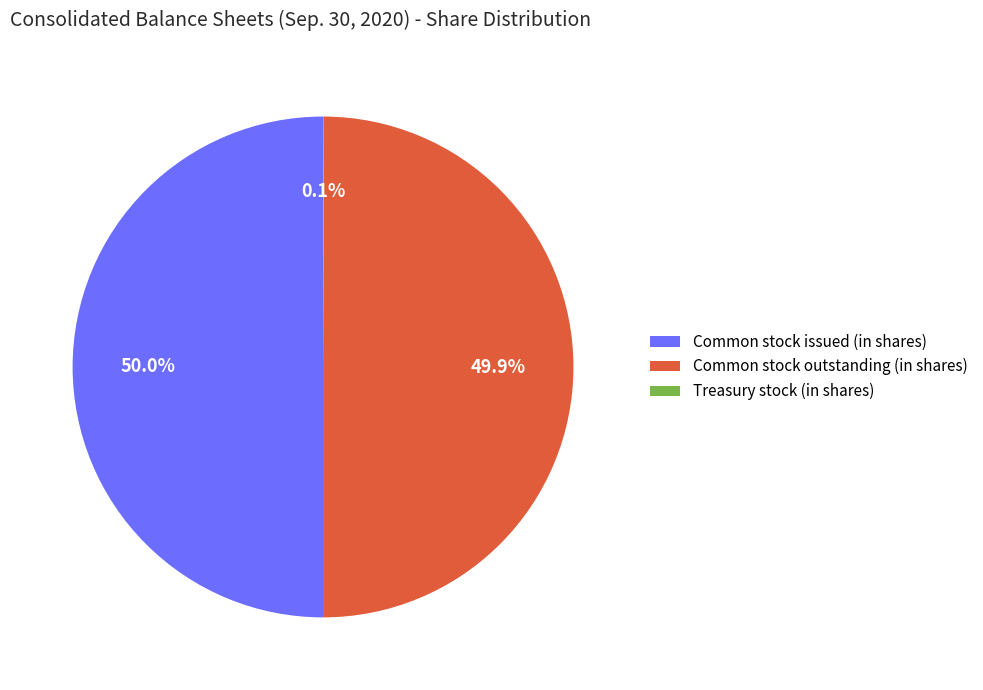

What portion of the pie excludes Common stock outstanding (in shares)?

50.1%